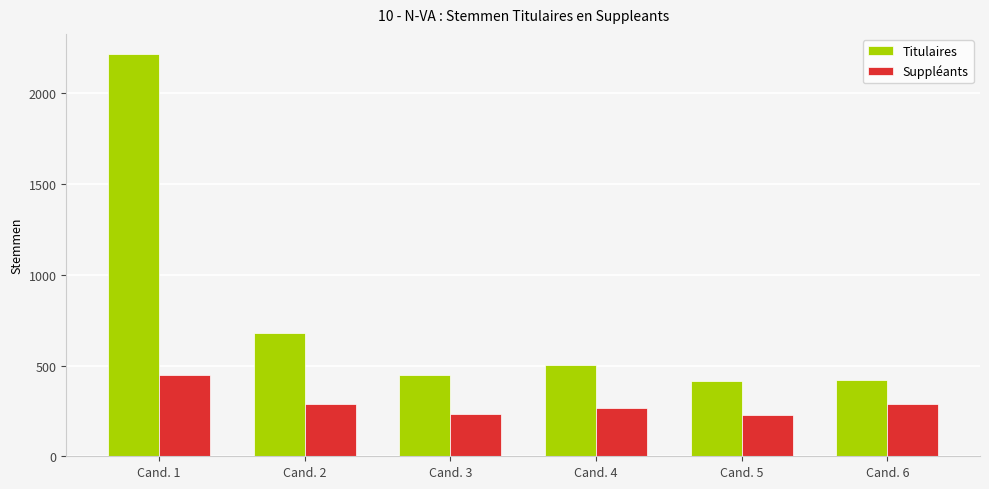

What is the minimum value for Titulaires?

415